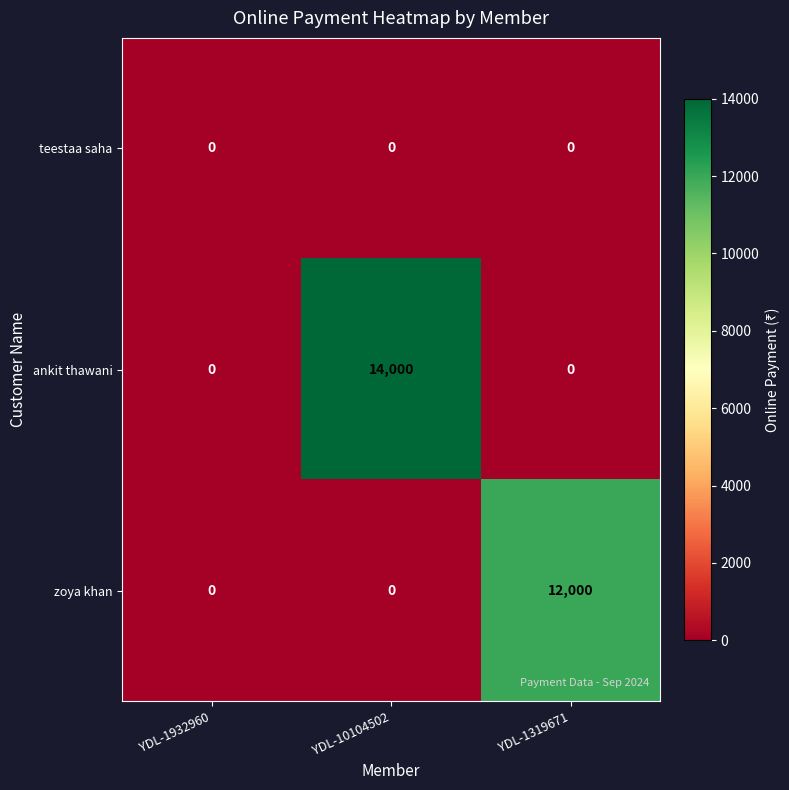

Which series has the largest total across all categories?

ankit thawani